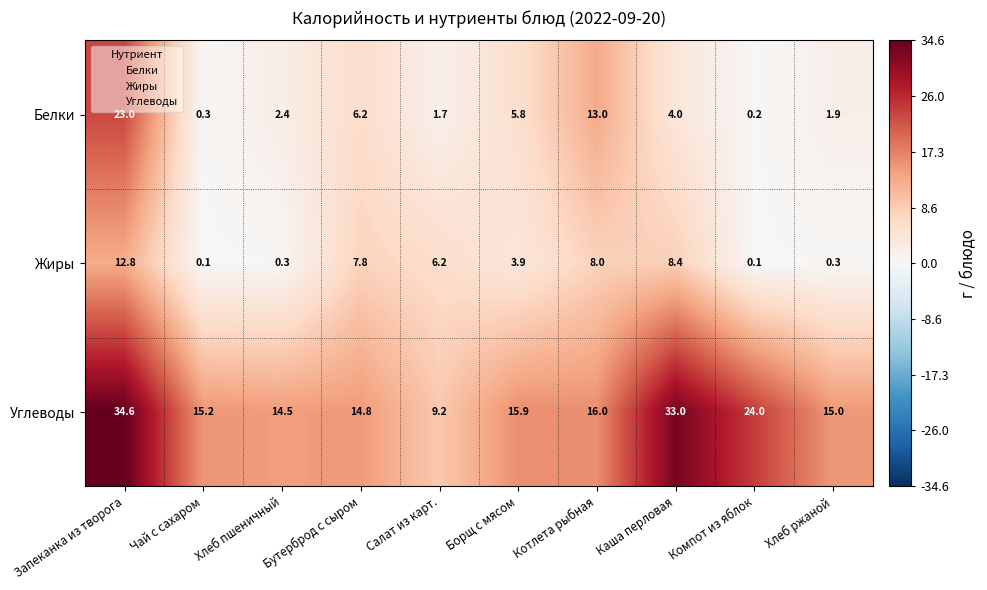

What is the sum of the Белки values at Каша перловая and Хлеб пшеничный?

6.4